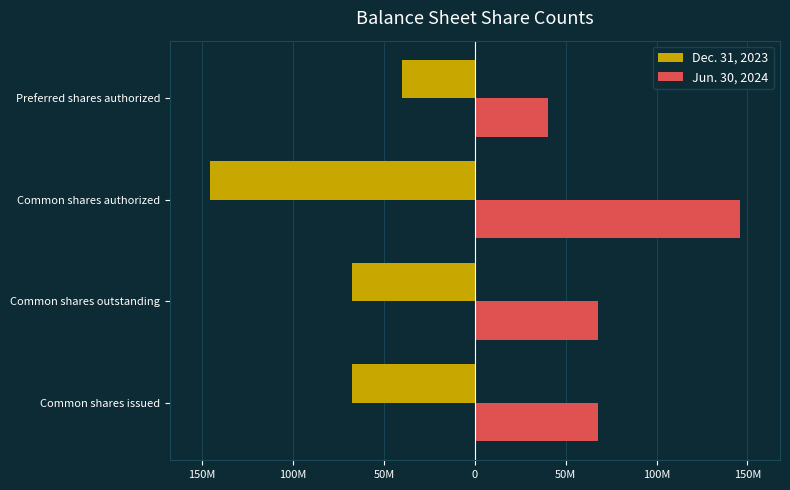

What are all the series names shown in the legend?

Dec. 31, 2023, Jun. 30, 2024